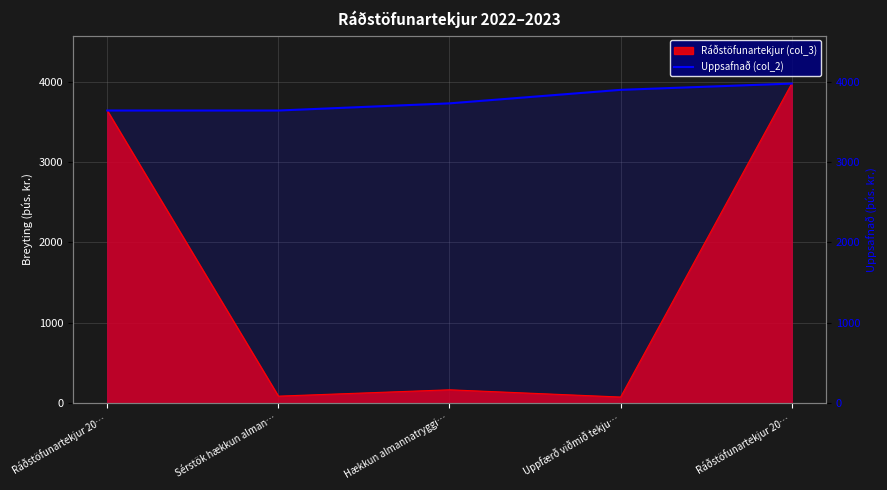

The chart shows a value of 1193 at Ráðstöfunartekjur 20…. True or false?

False